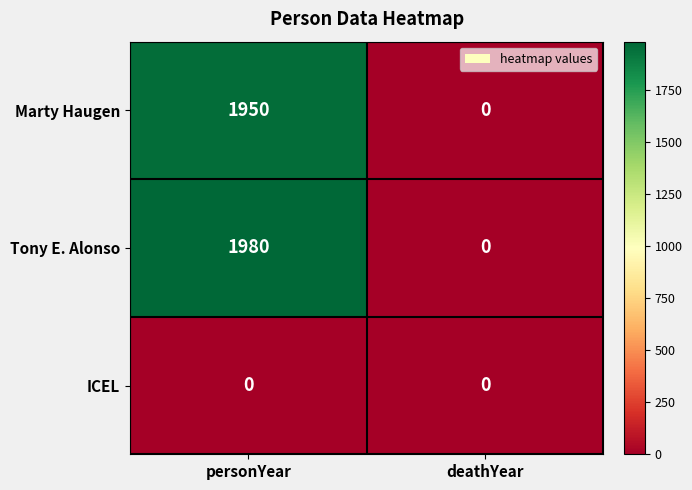

What is the spread (max minus min) of values at personYear?

1980